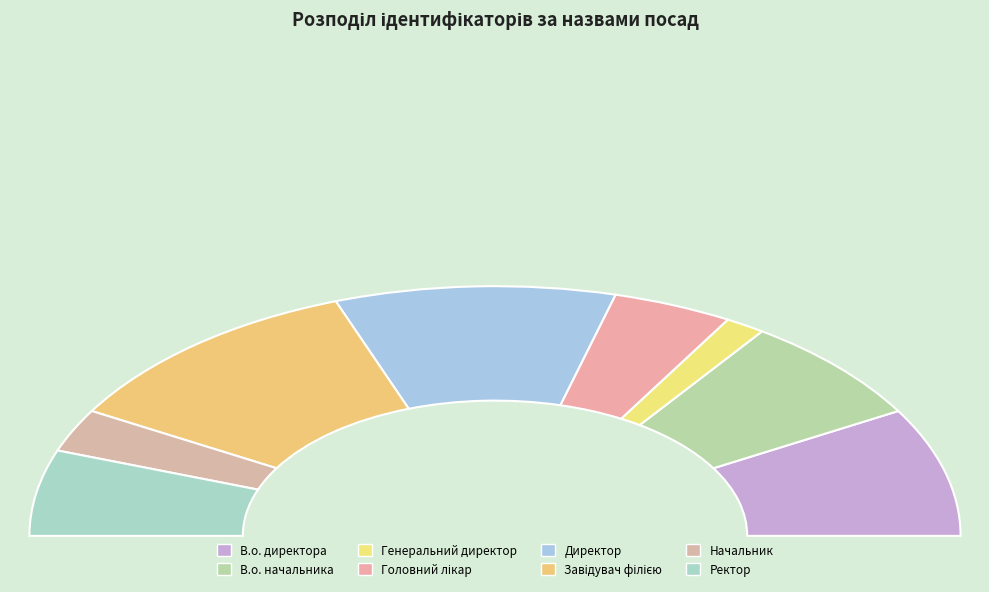

Between Начальник and Генеральний директор, which is larger?

Начальник